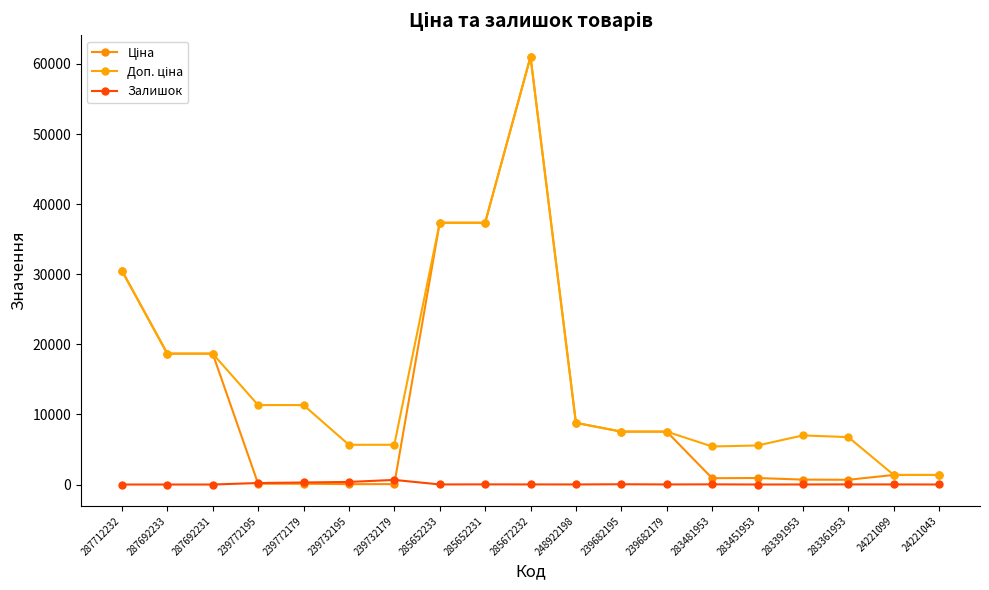

True or false: Залишок has more than 0 interior local peaks.

True